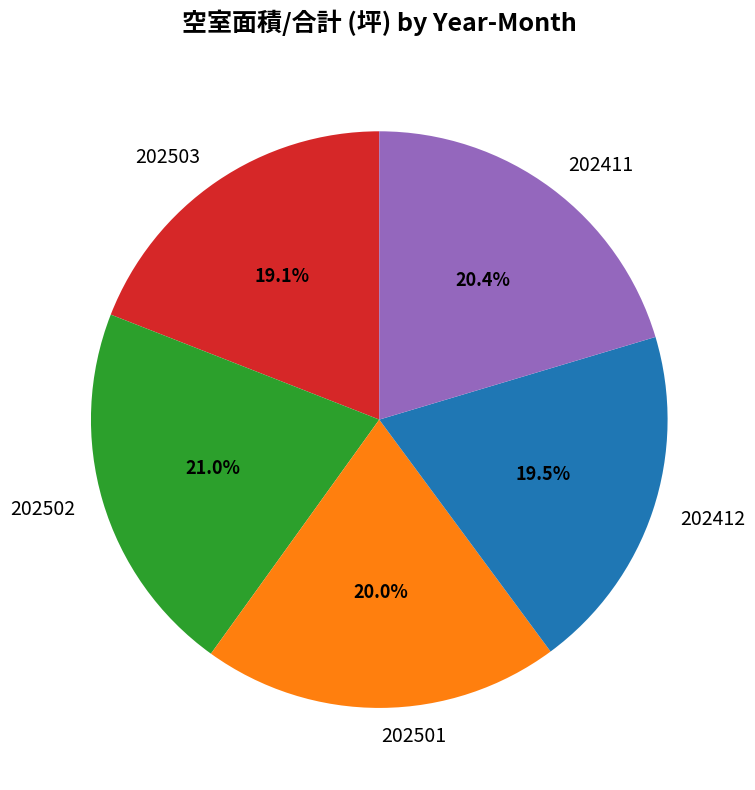

What is the largest slice in the pie chart?

202502